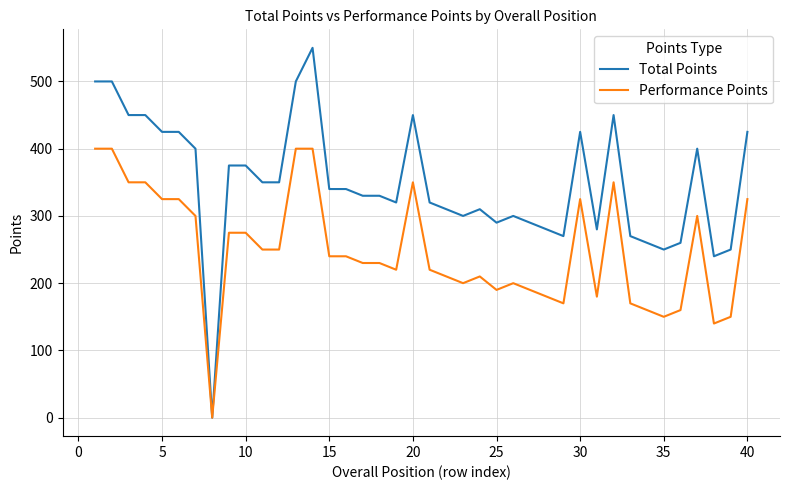

Which series has the largest range (max minus min)?

Total Points